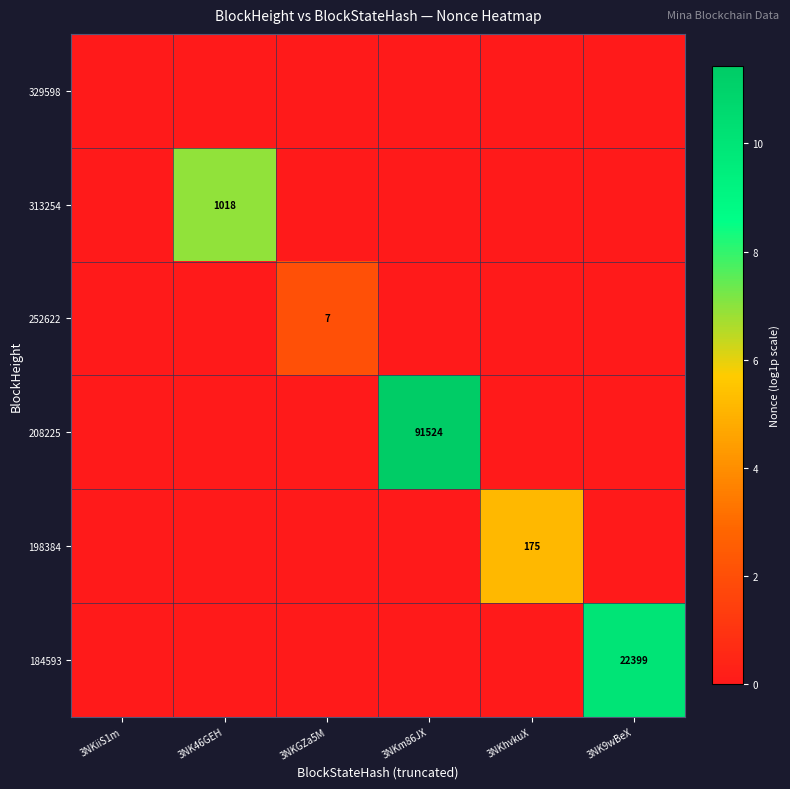

The 208225 series shows 42901 at 3NKm86JX. True or false?

False